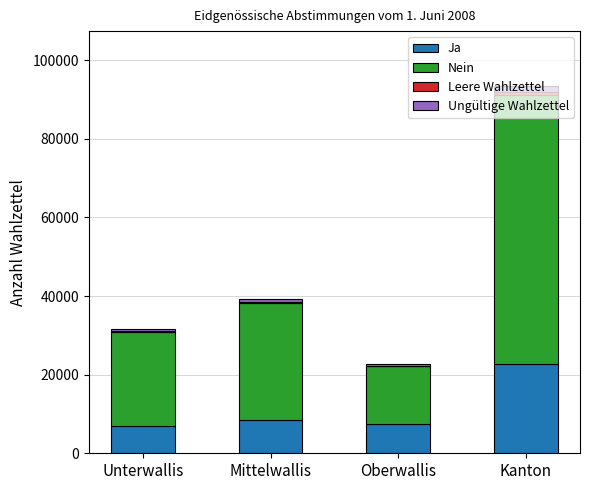

At which category is the sum across all series the highest?

Kanton